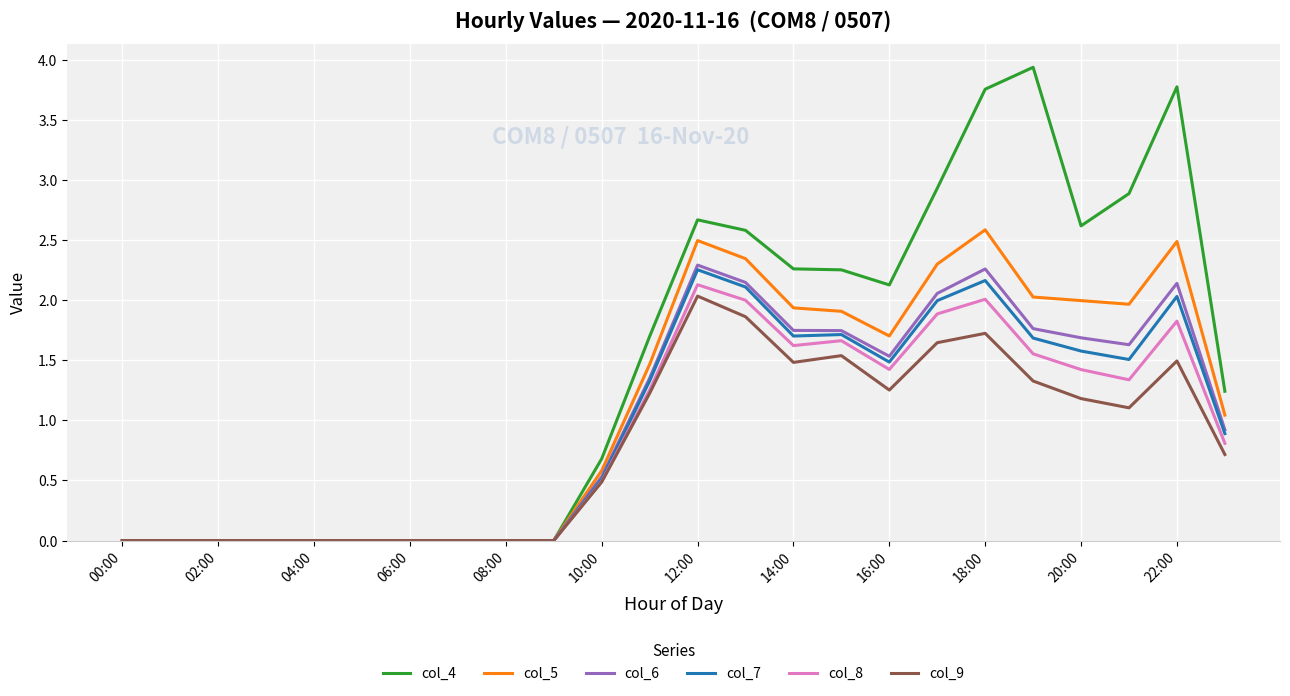

What is the greatest value displayed?

3.9